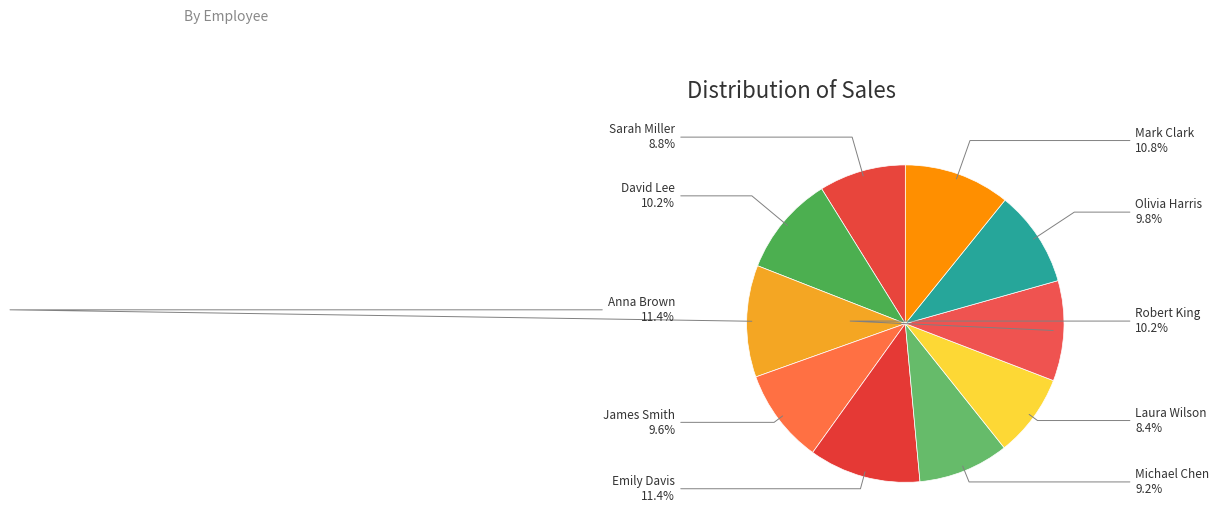

How many slices are in this pie chart?

10